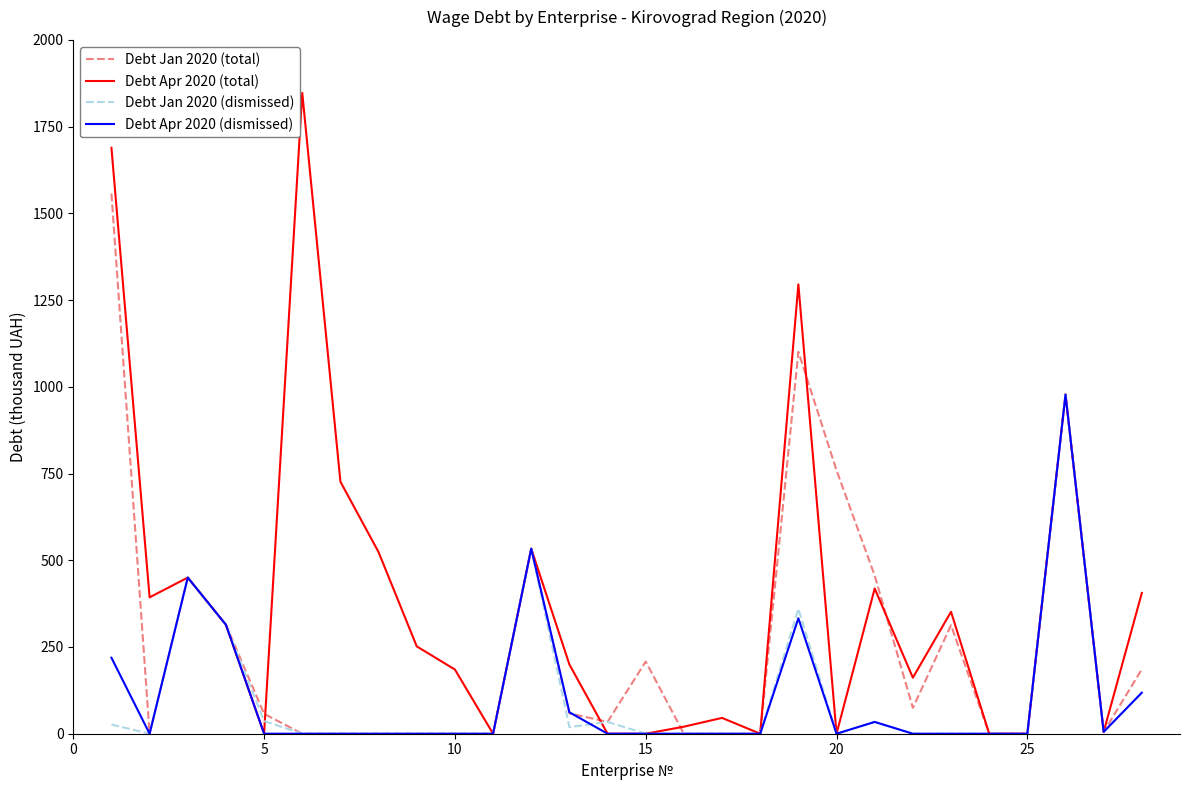

What is the difference between the maximum and minimum values in the Debt Jan 2020 (dismissed) series?

977.6